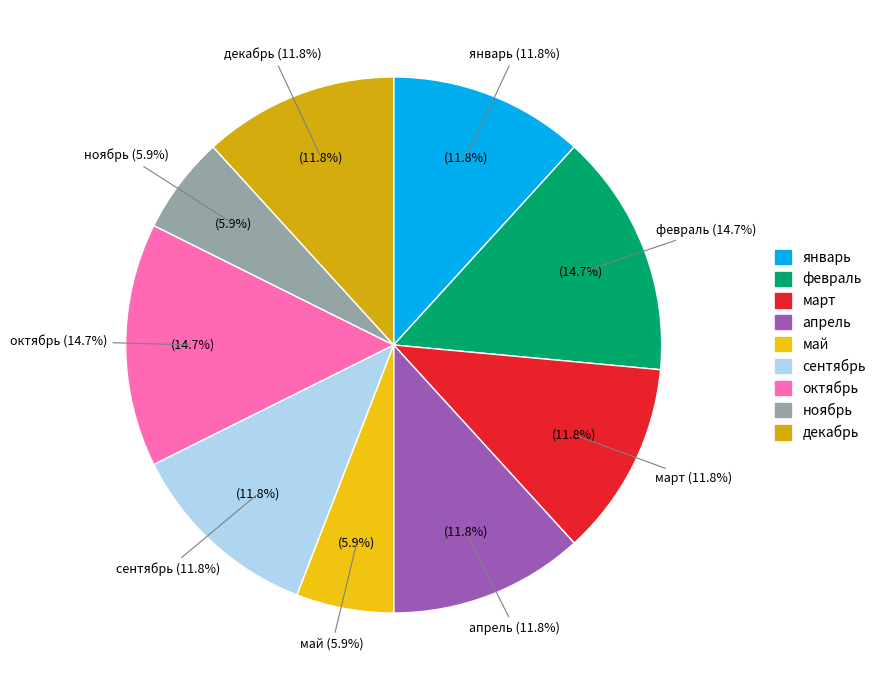

Does март represent more than half of the total?

No